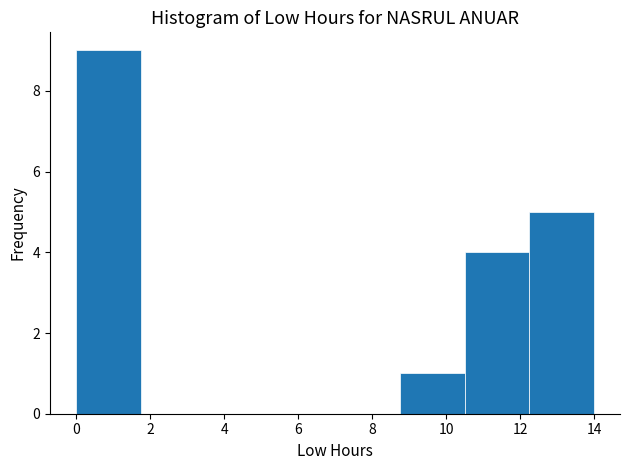

Over which range of the x-axis is the bar tallest?

0.0 to 1.8